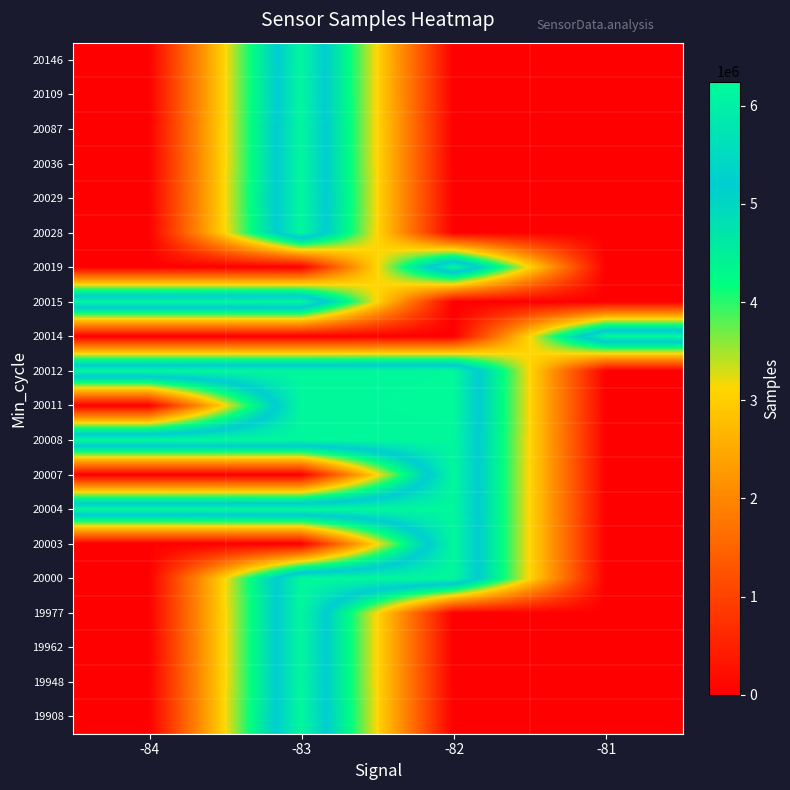

Between -82 and -84, which is larger?

-82